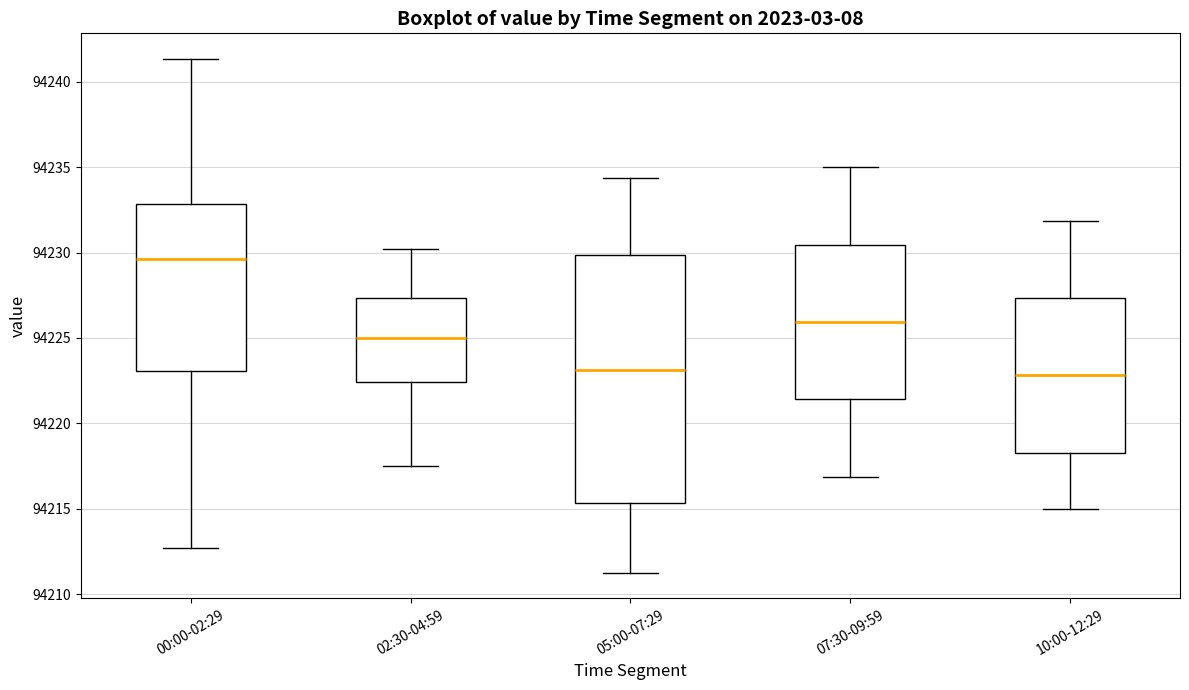

Where does the lower whisker of the box for 05:00-07:29 end on the y-axis? The values are not printed on the chart, so give them approximately, as read against the axis.

94211.5